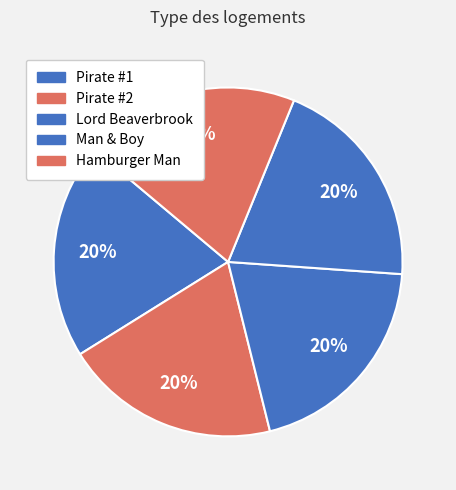

How many slices are in this pie chart?

5